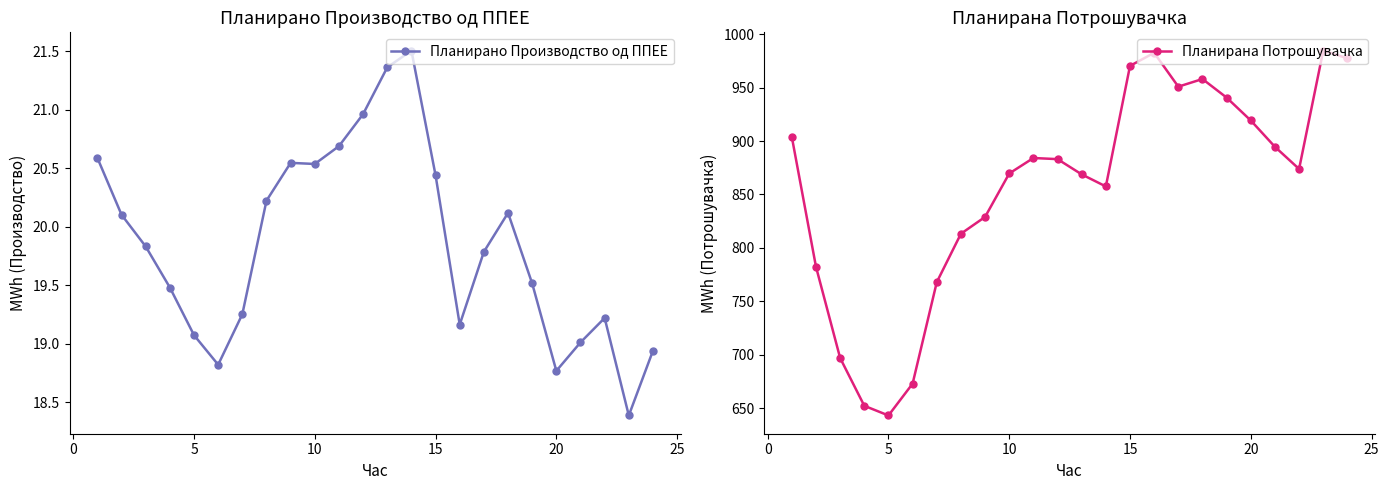

Count the number of data series in this chart.

2